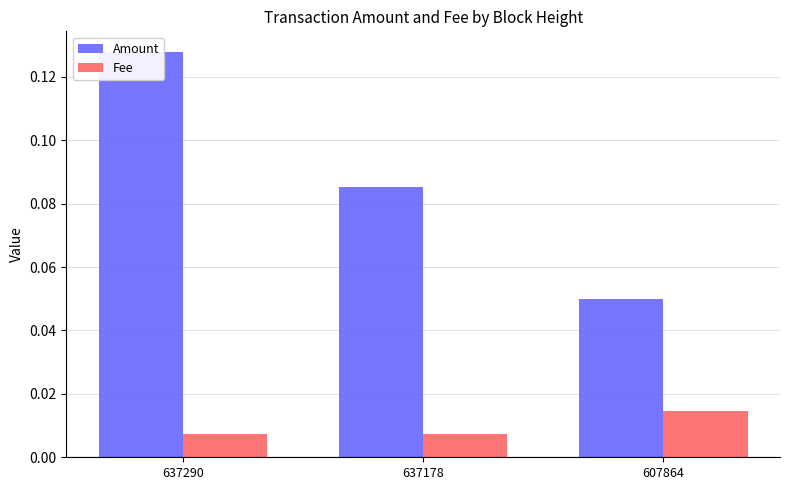

Rank the categories by Amount value from highest to lowest.

637290, 637178, 607864